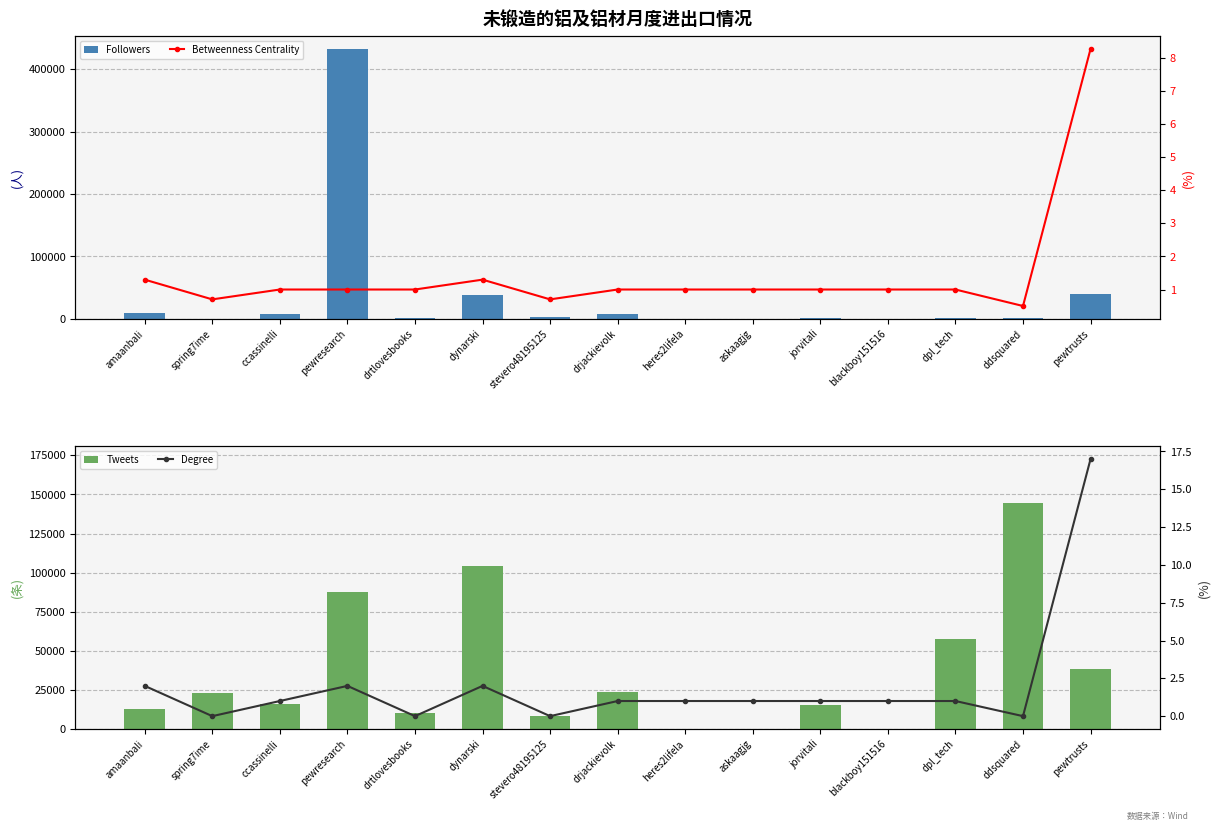

Reading left to right, list all the values displayed in this chart.

Followers: amaanbali=9076.0	spring7ime=223.0	ccassinelli=8143.0	pewresearch=431922.0	drtlovesbooks=1239.0	dynarski=38938.0	stevero48195125=2195.0	drjackievolk=8141.0	heres2lifela=15.0	askaagjg=2.0	jorvitali=705.0	blackboy151516=0.0	dpl_tech=1324.0	ddsquared=1009.0	pewtrusts=40064.0
Betweenness Centrality: amaanbali=1.3	spring7ime=0.7	ccassinelli=1.0	pewresearch=1.0	drtlovesbooks=1.0	dynarski=1.3	stevero48195125=0.7	drjackievolk=1.0	heres2lifela=1.0	askaagjg=1.0	jorvitali=1.0	blackboy151516=1.0	dpl_tech=1.0	ddsquared=0.5	pewtrusts=8.3
Tweets: amaanbali=12923.0	spring7ime=22713.0	ccassinelli=15895.0	pewresearch=87604.0	drtlovesbooks=9987.0	dynarski=104114.0	stevero48195125=8498.0	drjackievolk=23368.0	heres2lifela=149.0	askaagjg=4.0	jorvitali=15062.0	blackboy151516=1.0	dpl_tech=57768.0	ddsquared=144688.0	pewtrusts=38427.0
Degree: amaanbali=2.0	spring7ime=0.0	ccassinelli=1.0	pewresearch=2.0	drtlovesbooks=0.0	dynarski=2.0	stevero48195125=0.0	drjackievolk=1.0	heres2lifela=1.0	askaagjg=1.0	jorvitali=1.0	blackboy151516=1.0	dpl_tech=1.0	ddsquared=0.0	pewtrusts=17.0